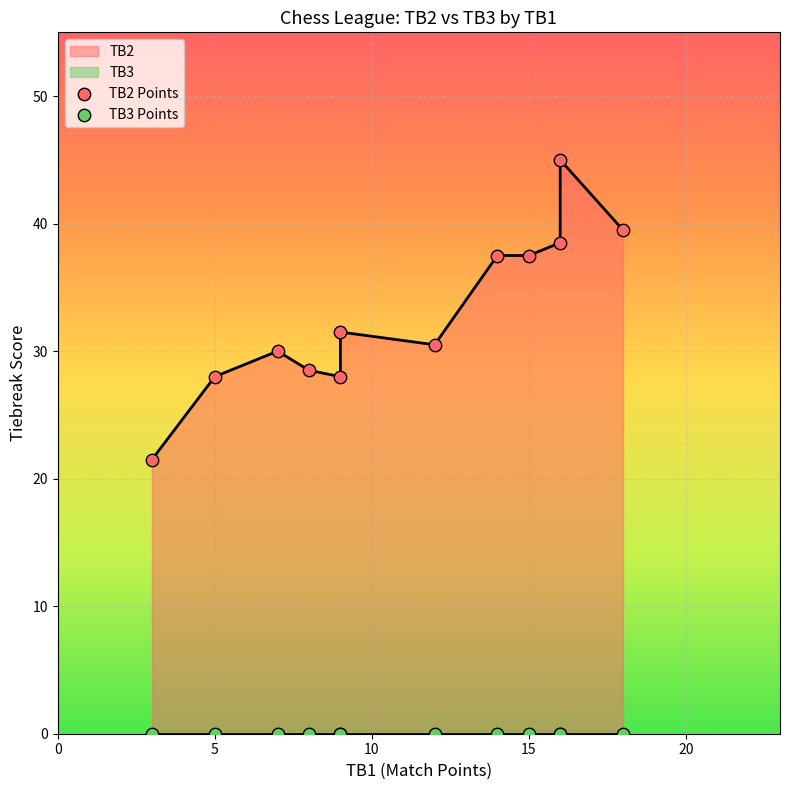

What are all the series names shown in the legend?

TB2, TB3